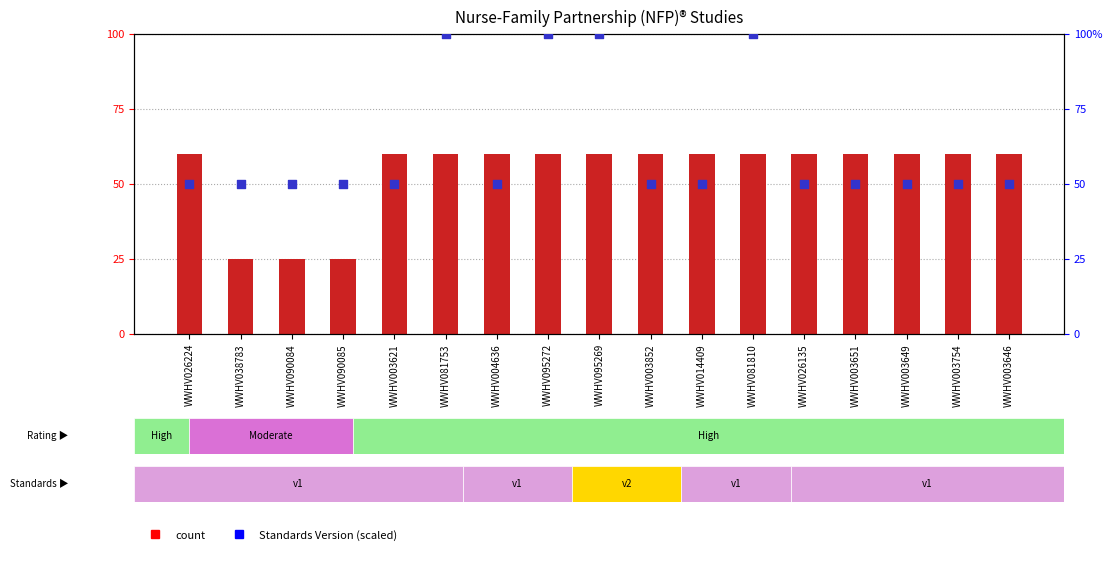

At how many categories does at least one series exceed 42?

17